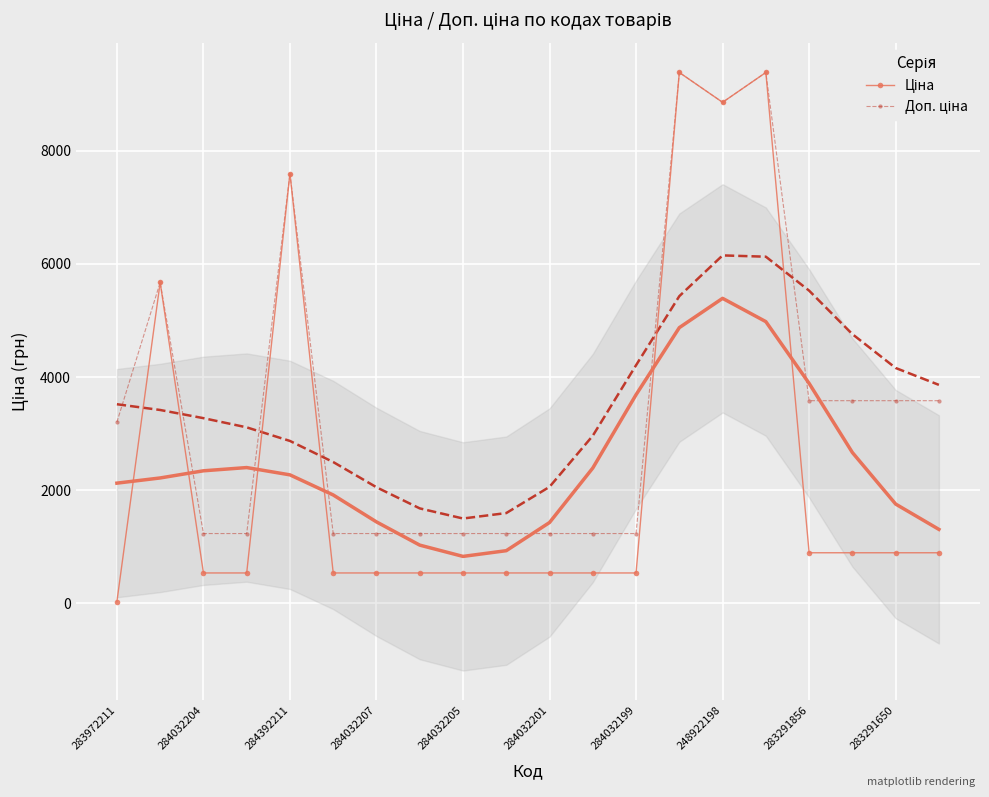

What is the sum of the Доп. ціна values at 284032201 and 16?

4819.0